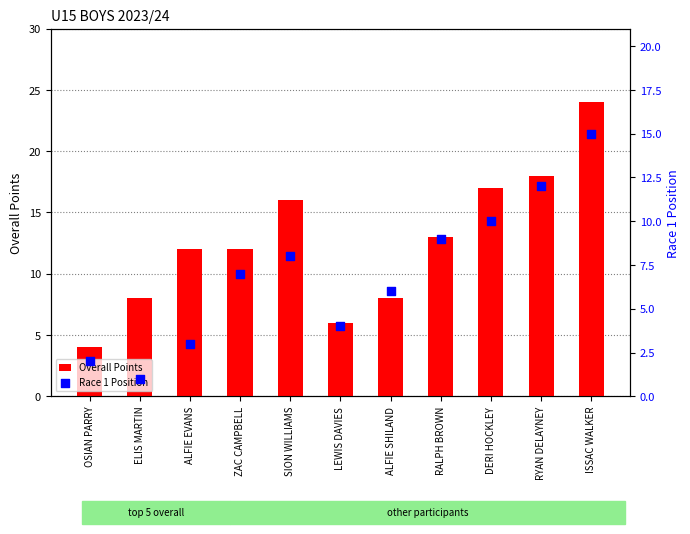

Which series contains the highest Y value?

Overall Points